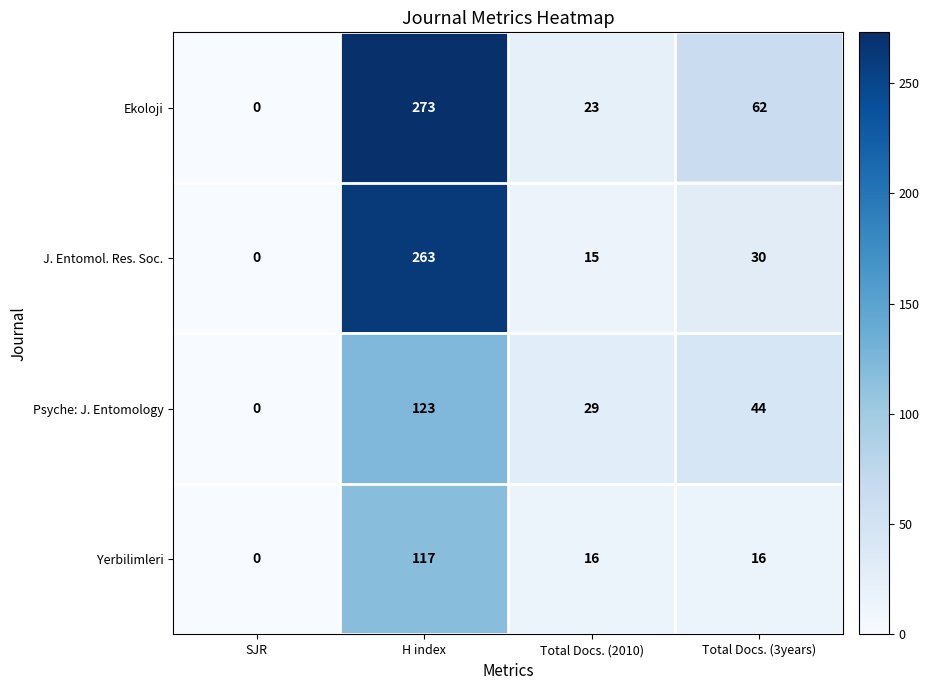

What value does the Yerbilimleri series have at H index, to the nearest 5?

115